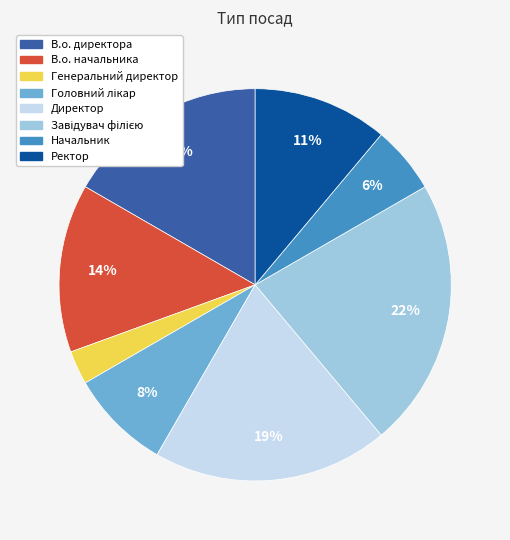

Is there any slice that represents more than half of the pie?

No